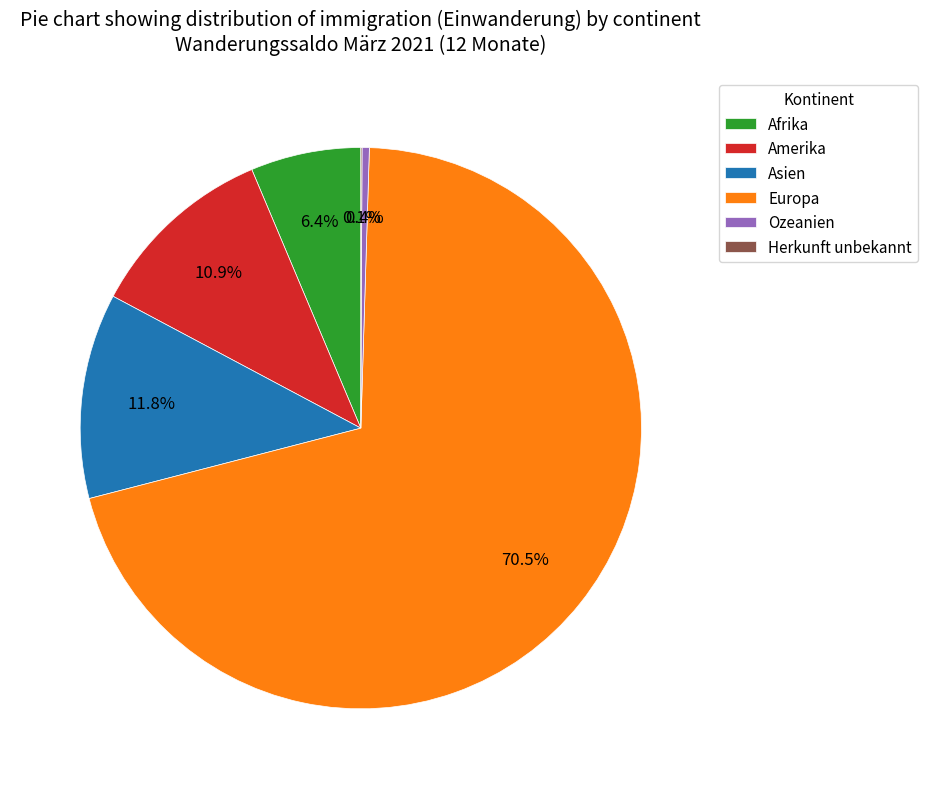

What is the total percentage of Afrika and Asien?

18.2%